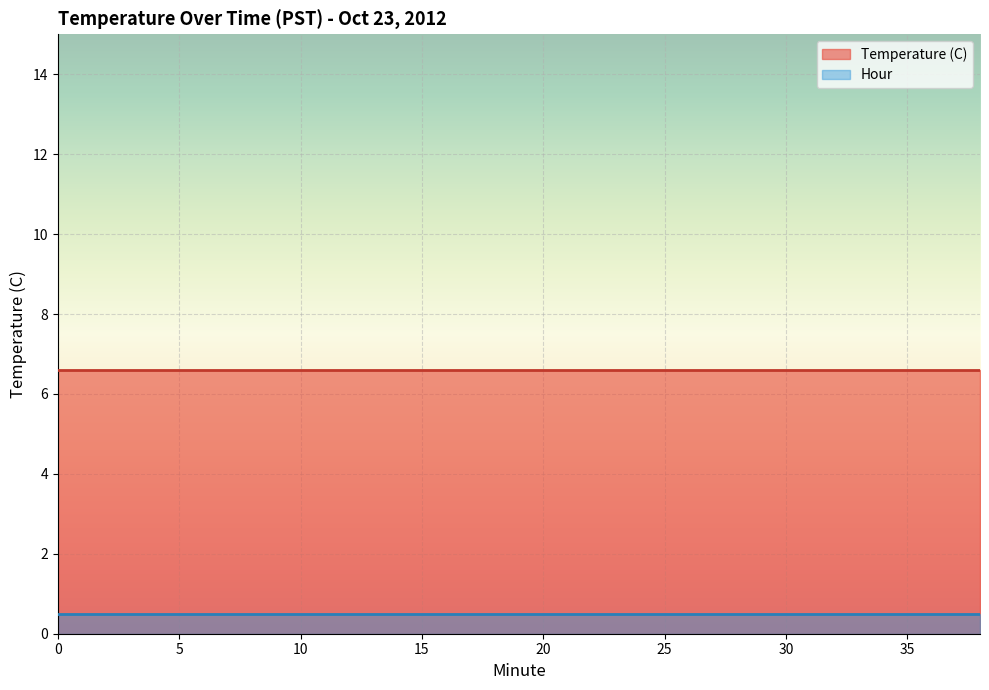

Rank the series at 12 from lowest to highest value.

Hour, Temperature (C)